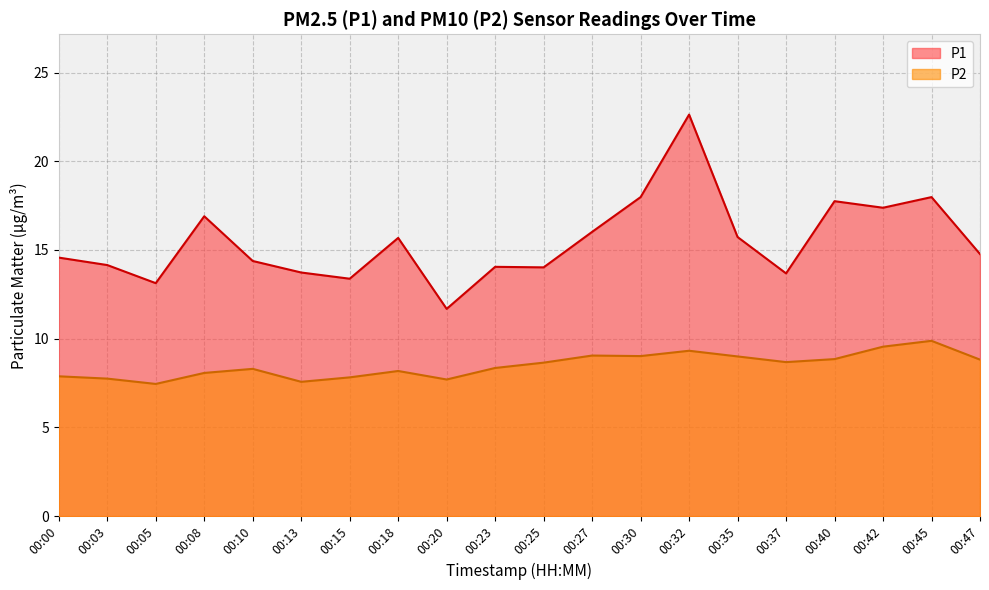

At which category does the chart reach its peak across all series?

00:32